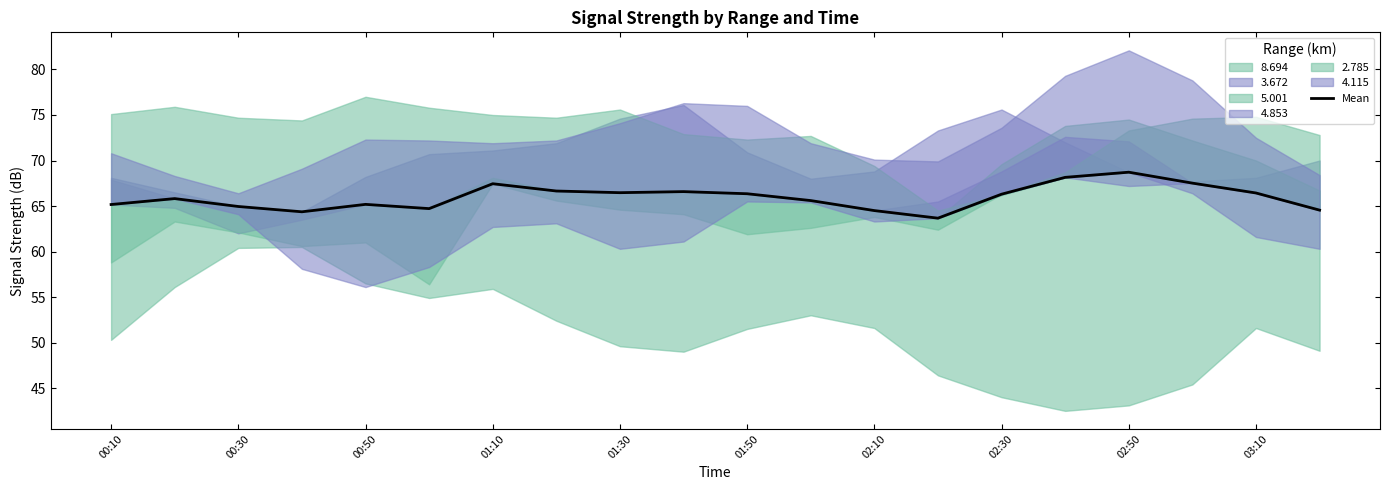

Does the chart display data point markers on the line(s)?

No